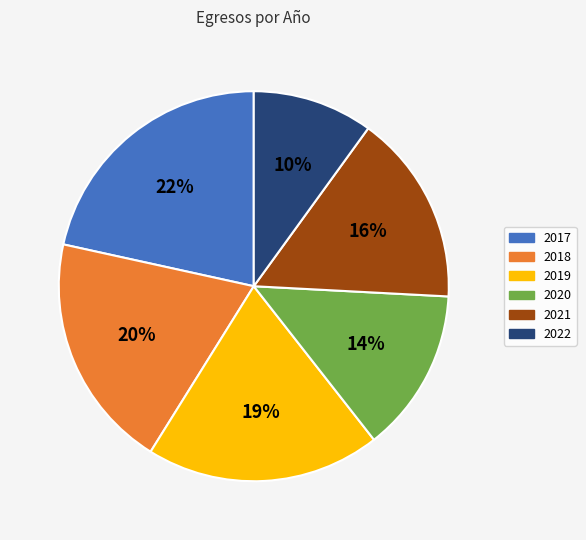

Between 2017 and 2019, which is larger?

2017